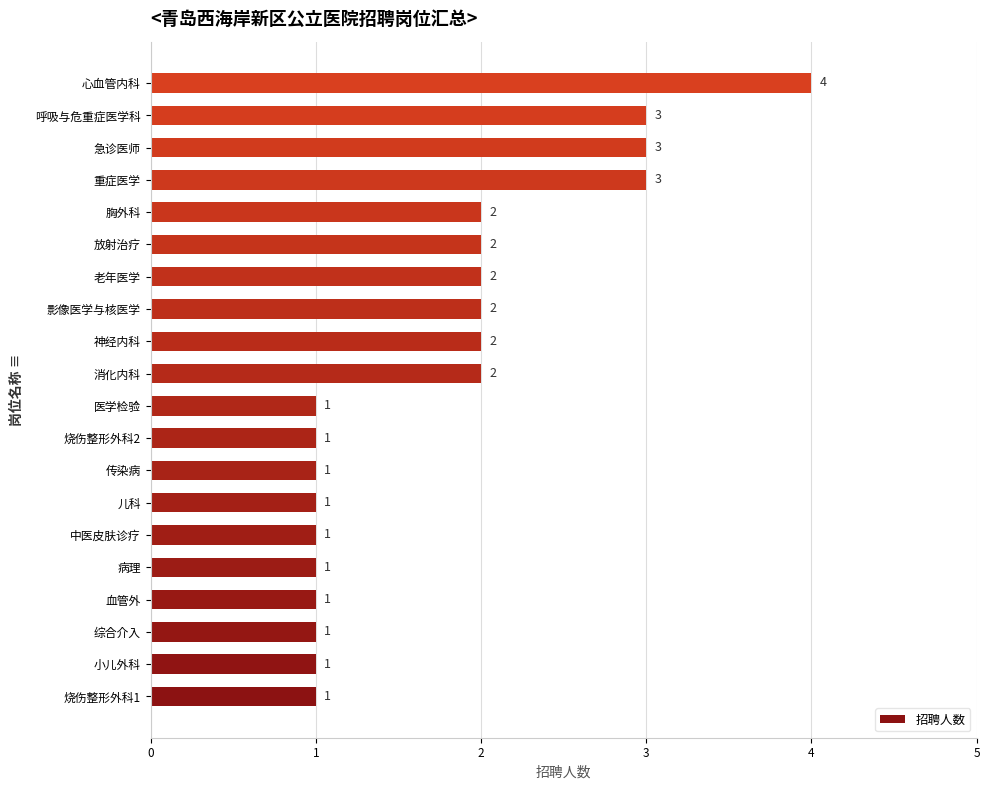

What is the minimum value shown in the chart?

1